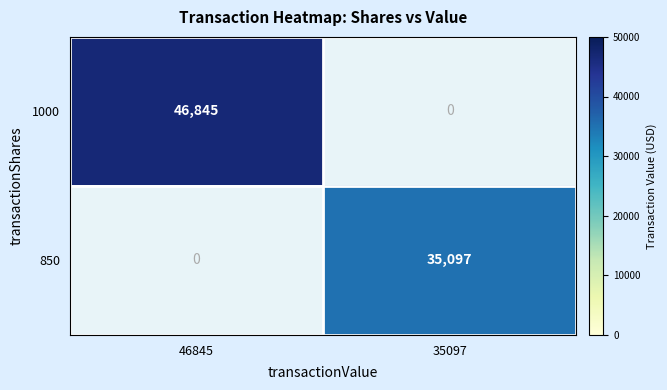

The 850 series shows 58895 at 35097. True or false?

False